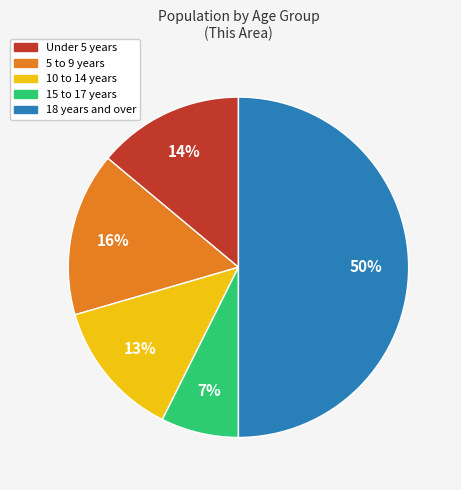

Which has a higher value, Under 5 years or 15 to 17 years?

Under 5 years